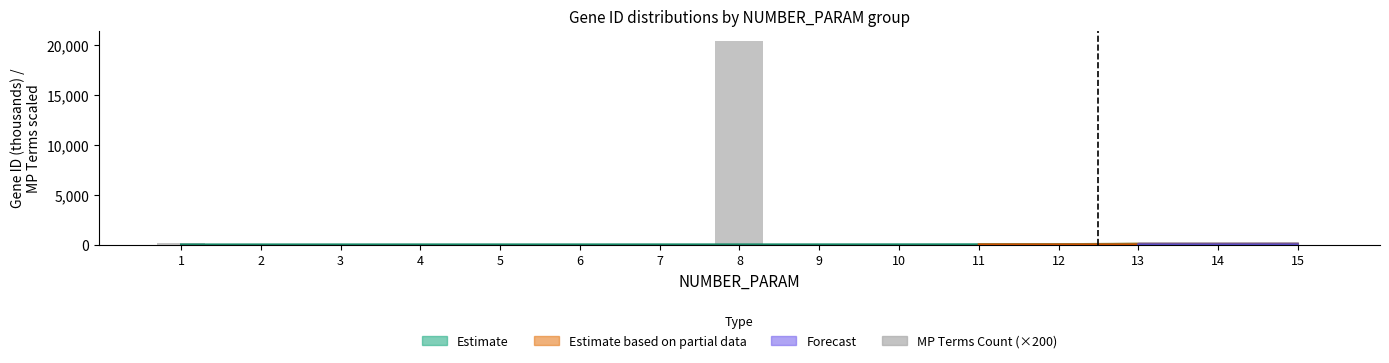

Reading right to left, transcribe all the data shown in this chart.

0	0	0	0	0	0	0	20400	0	0	0	0	0	0	200